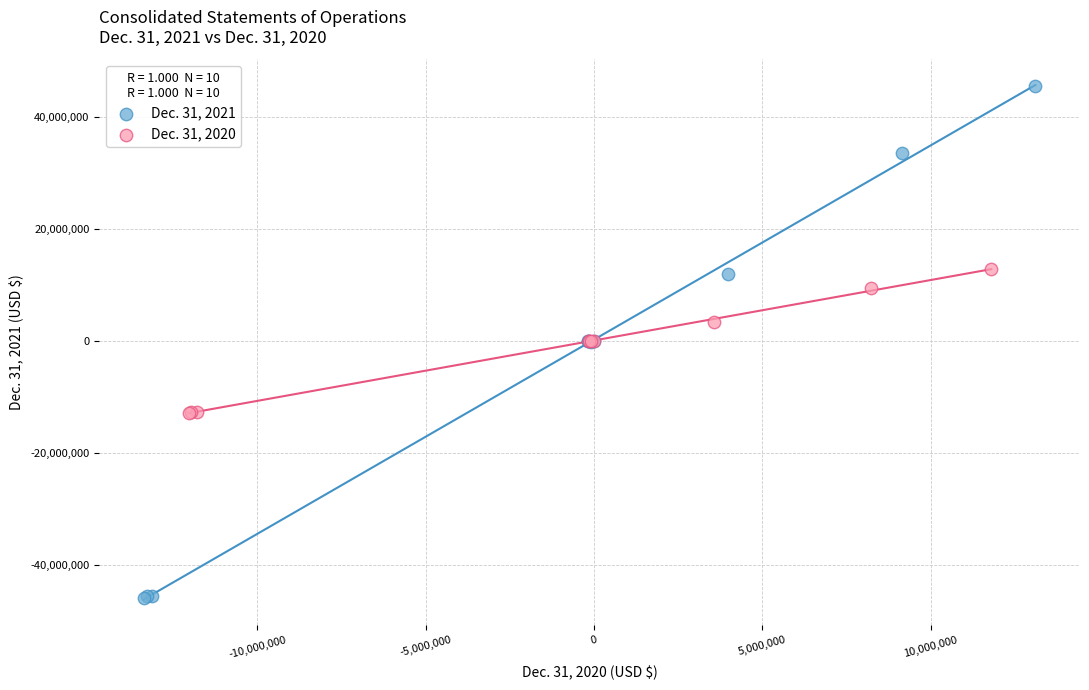

Which series has the largest Y range (max minus min)?

Dec. 31, 2021